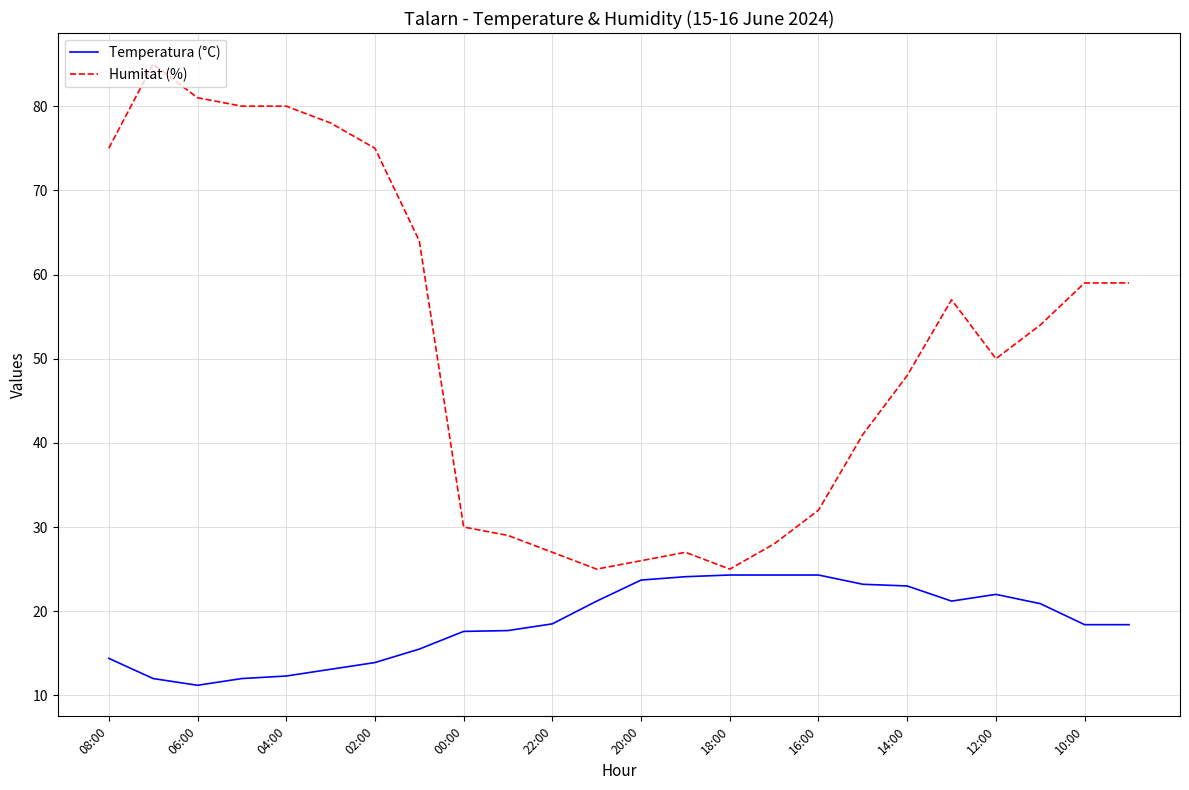

Which series has the widest spread of values?

Humitat (%)